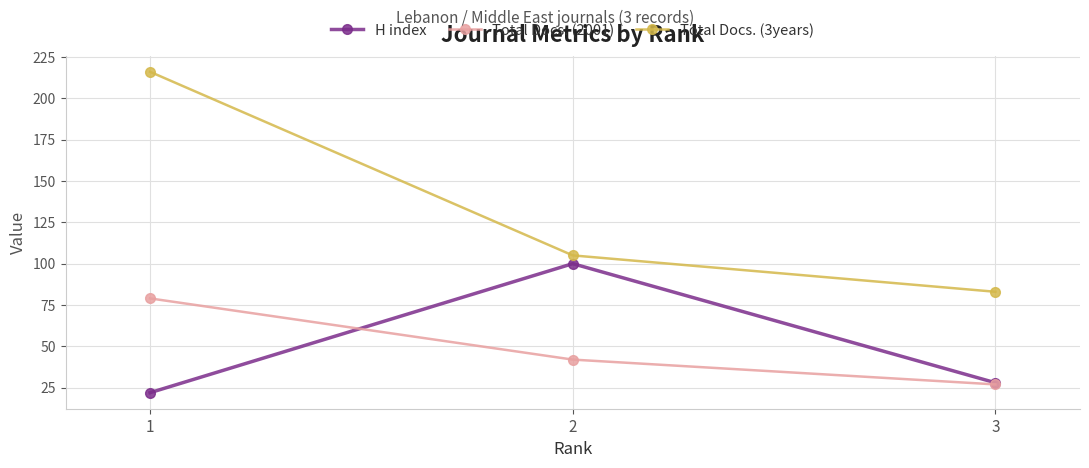

Read the Total Docs. (3years) value at 3, to the nearest 10.

80